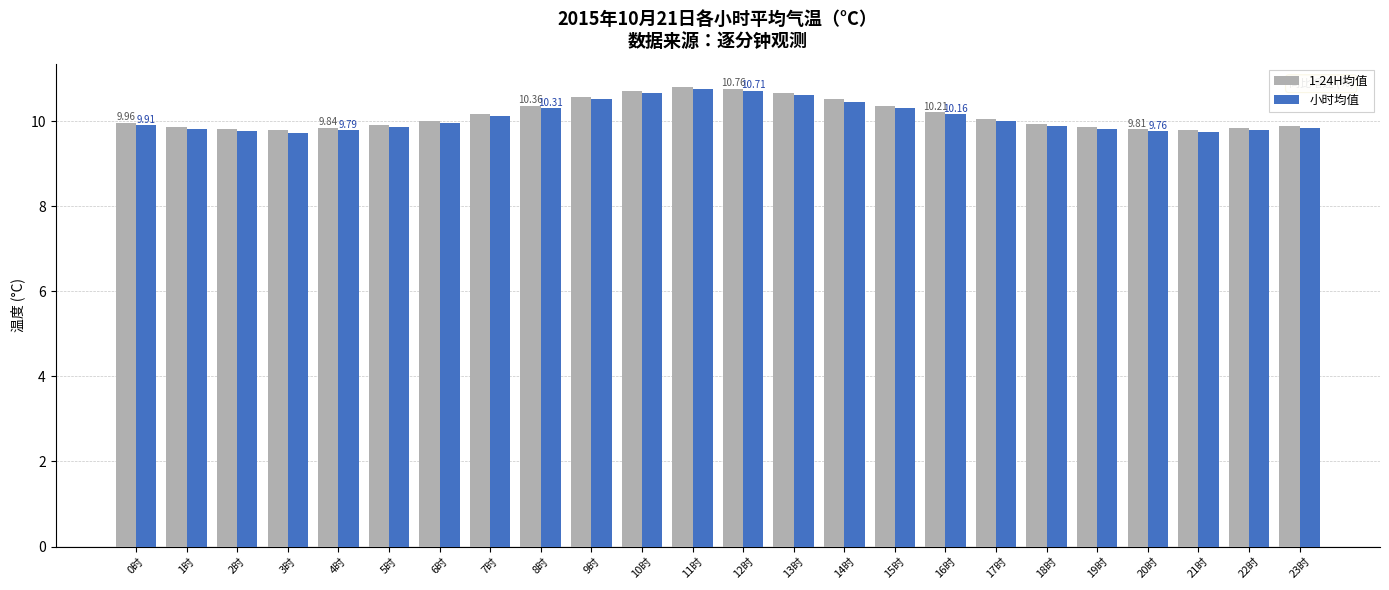

Is the value of 小时均值 at 14时 greater than the value of 1-24H均值 at 0时?

Yes